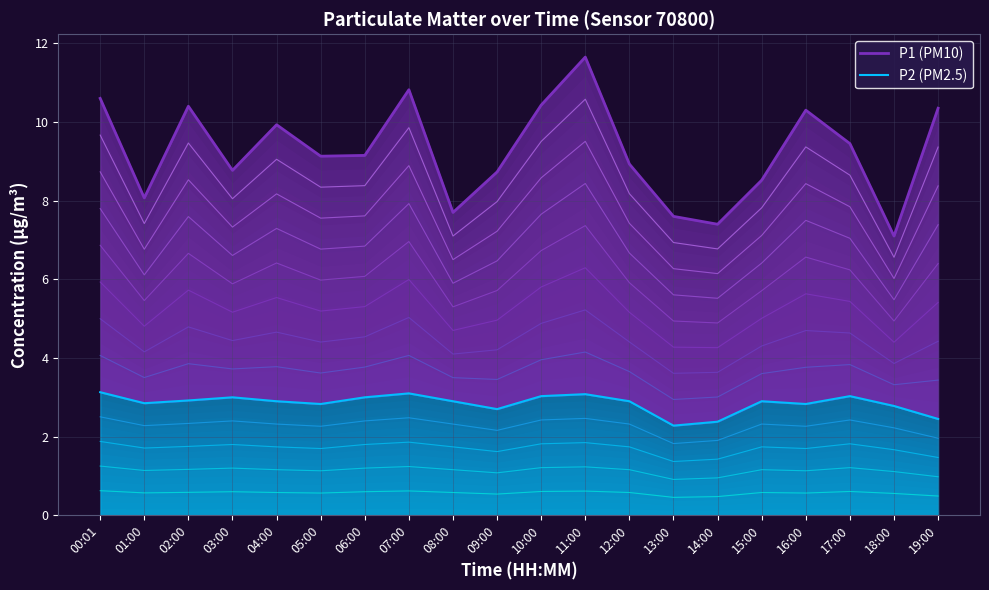

What is the maximum value for P2 (PM2.5)?

3.1